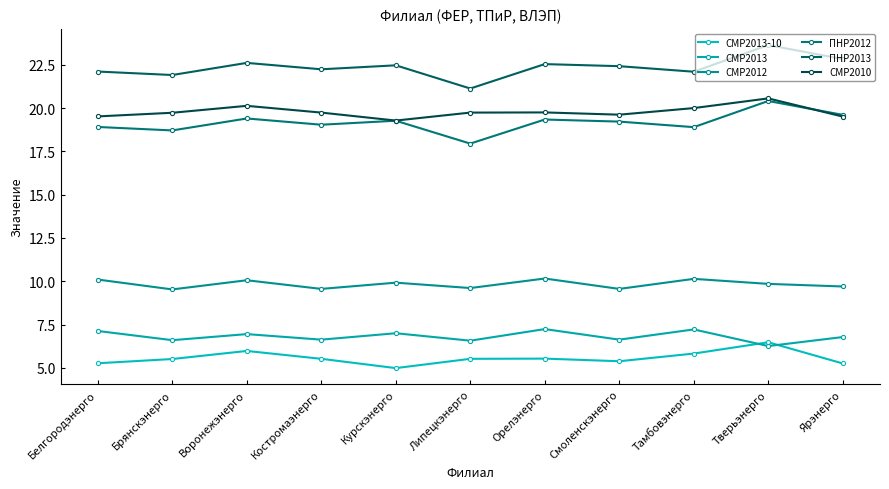

The СМР2013-10 series shows 9.1 at Тверьэнерго. True or false?

False